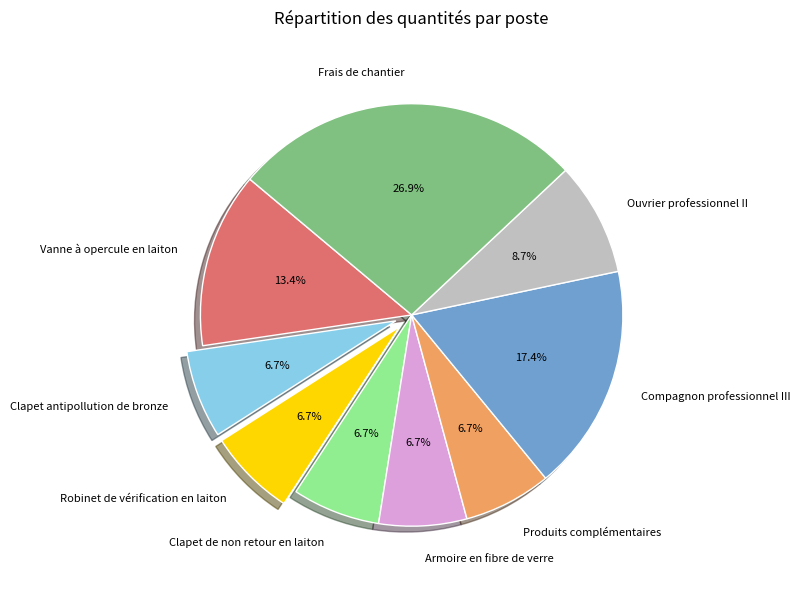

To the nearest percent, what is the difference between the Frais de chantier and Armoire en fibre de verre slice percentages?

20%